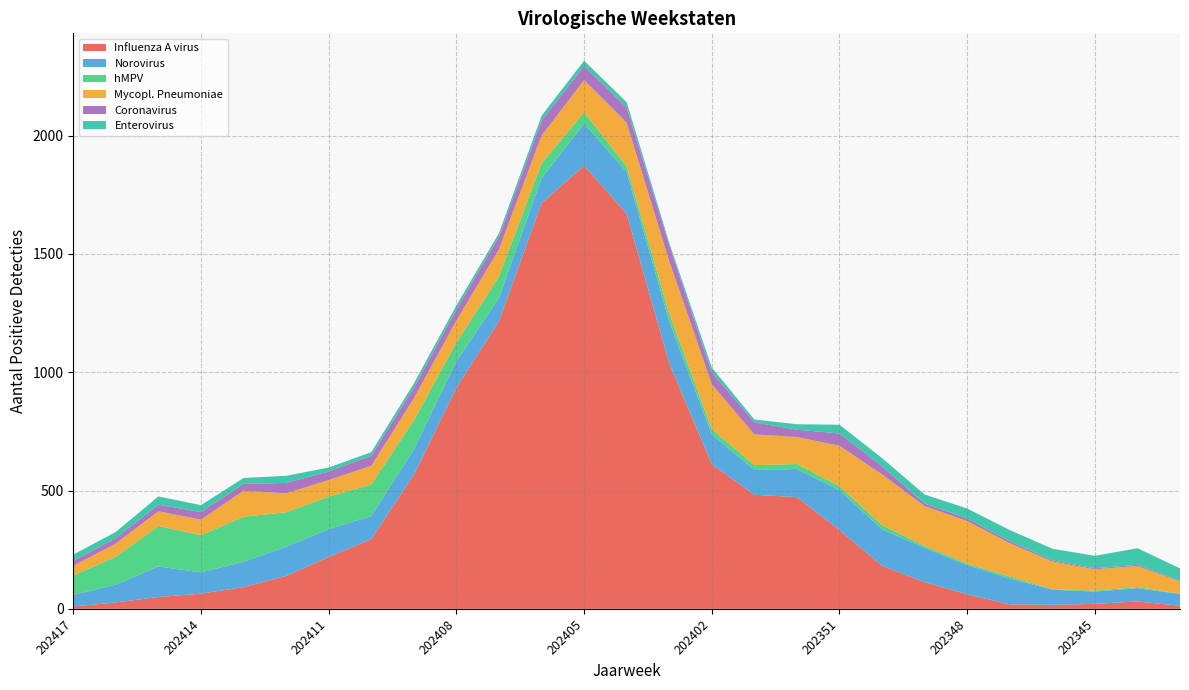

Reading right to left, extract all data points from this chart.

Influenza A virus: 13	31	21	17	19	61	113	182	333	472	482	611	1037	1670	1873	1713	1215	933	566	294	219	139	92	64	50	27	10
Norovirus: 50	56	52	64	109	124	145	154	168	119	105	126	178	176	178	106	99	113	107	98	118	123	107	90	129	75	49
hMPV: 1	5	4	2	9	6	8	18	17	21	20	23	33	24	47	63	90	79	123	133	137	146	190	157	171	118	82
Mycopl. Pneumoniae: 52	89	90	117	140	180	168	214	171	114	130	189	221	184	136	117	115	93	93	79	70	80	110	66	62	56	40
Coronavirus: 3	5	4	5	9	11	11	35	52	31	51	51	68	65	60	63	53	47	44	43	36	44	29	32	28	23	22
Enterovirus: 52	70	53	49	47	42	38	34	37	23	12	20	10	22	22	21	15	17	19	15	17	30	25	29	35	26	26